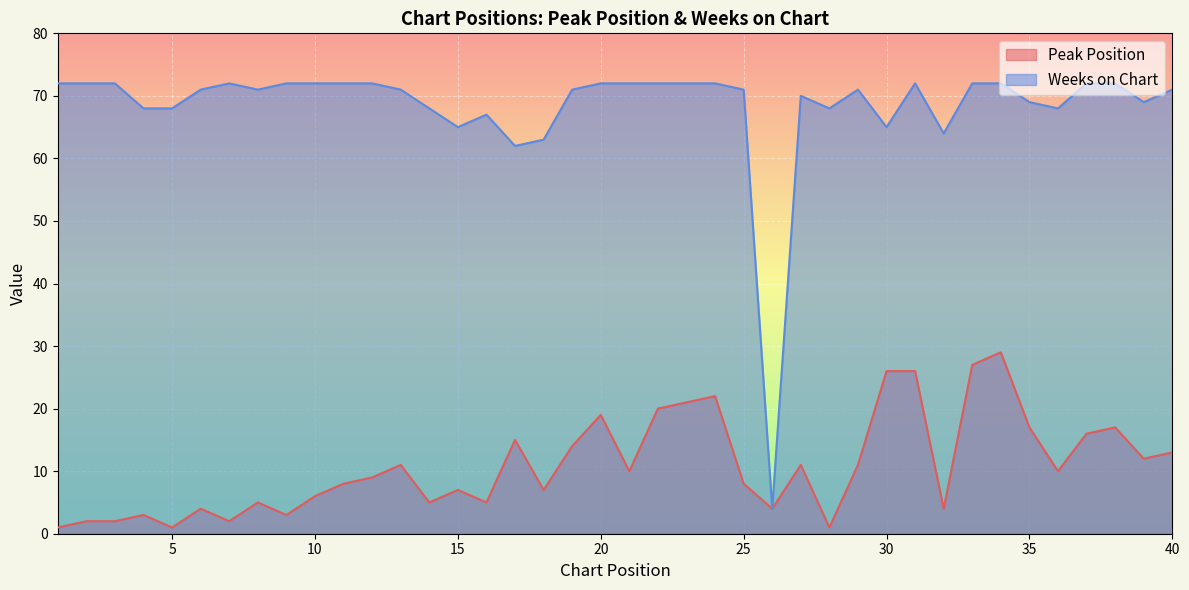

True or false: Weeks on Chart has more than 1 interior local peaks.

True